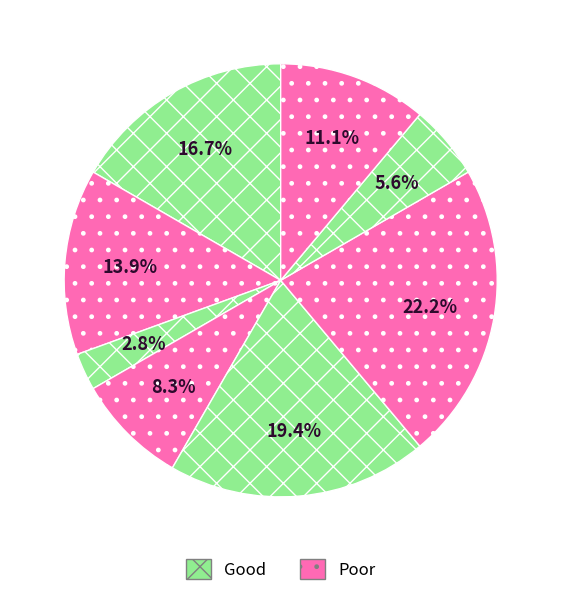

How many slices are in this pie chart?

8